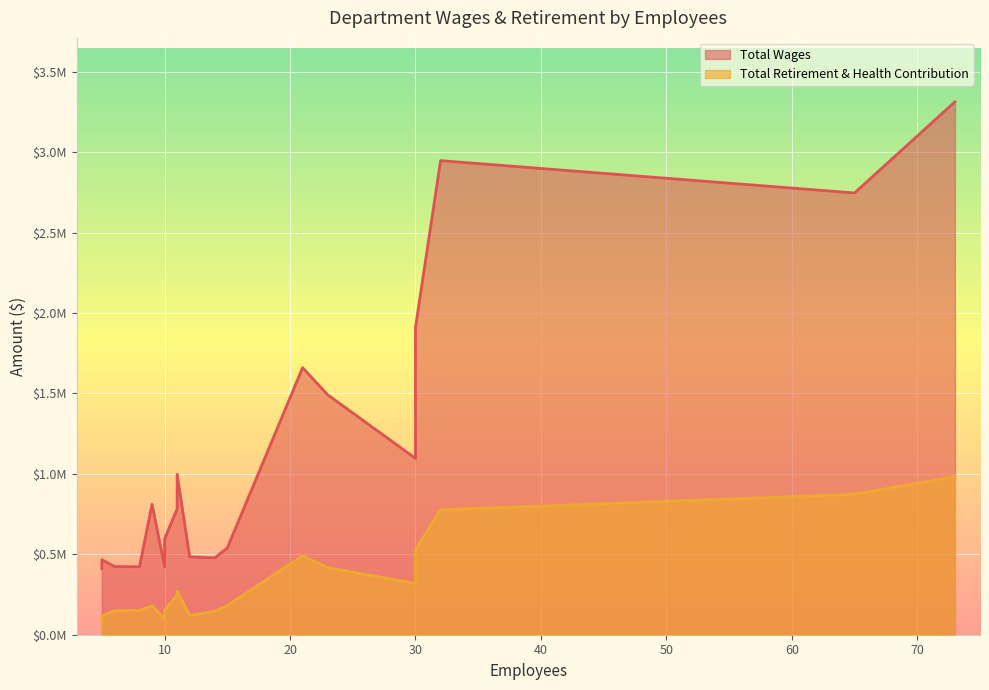

How many values in the Total Wages series are below 782933?

10